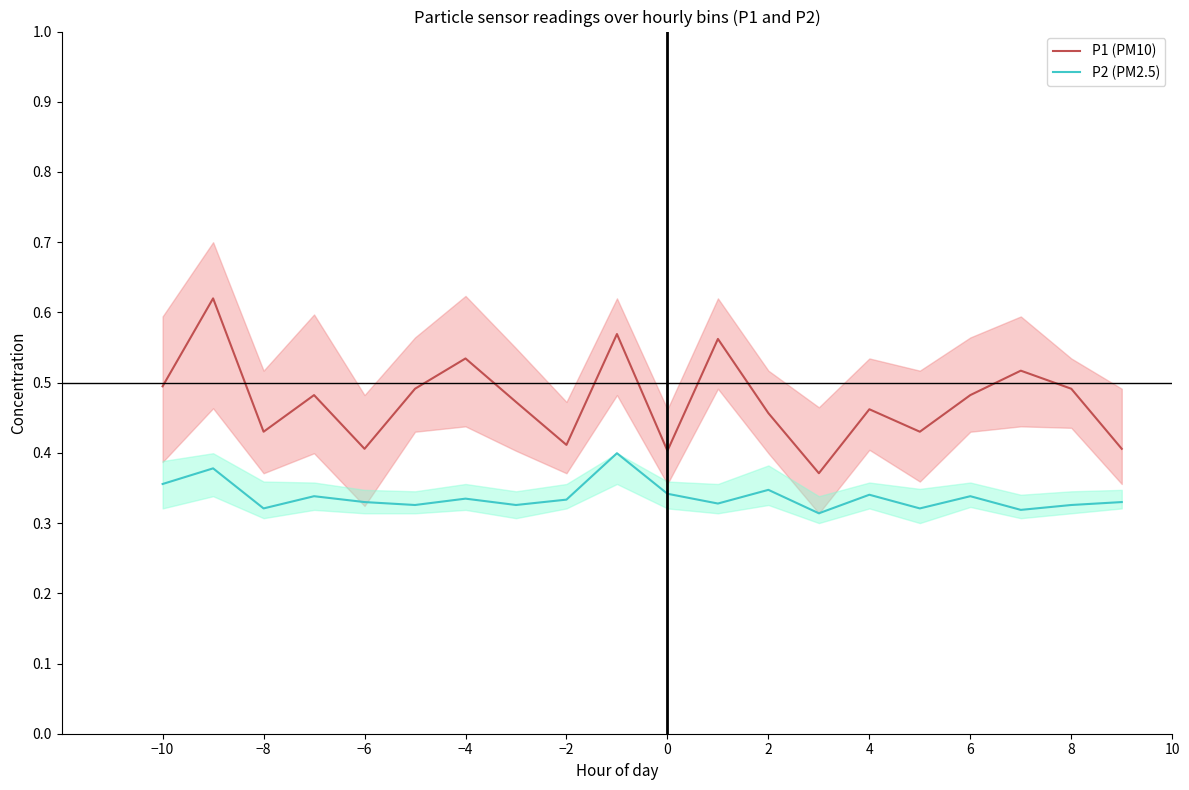

True or false: P2 (PM2.5) and P1 (PM10) cross at least once.

False